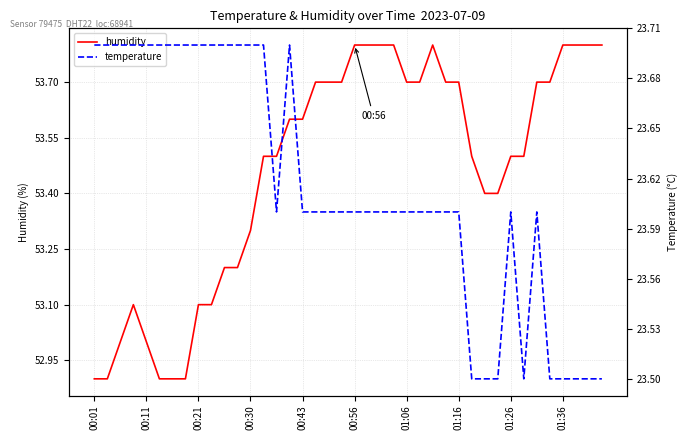

What is the difference between the highest and lowest values at 15?

29.9